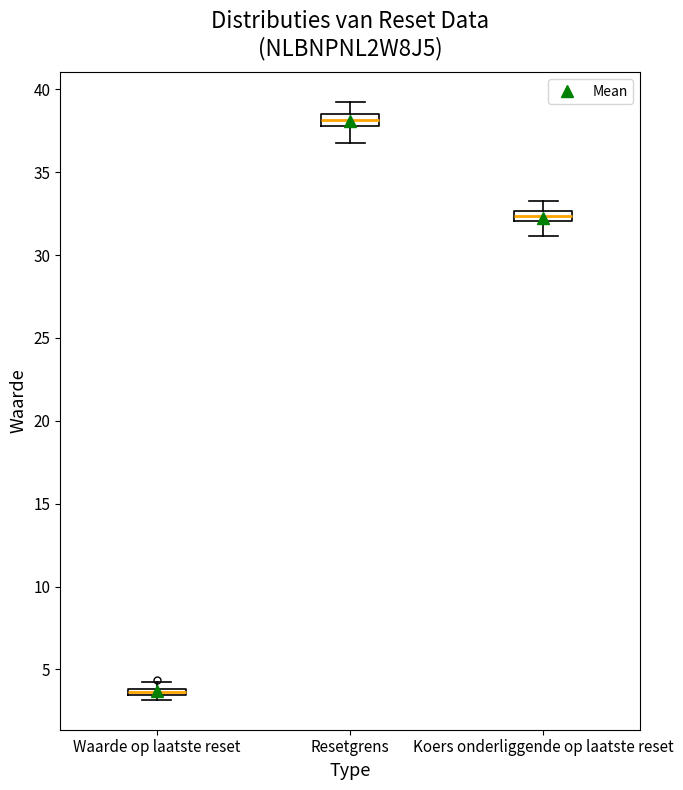

Where does the upper whisker of the box for Koers onderliggende op laatste reset end on the y-axis? The values are not printed on the chart, so give them approximately, as read against the axis.

33.5